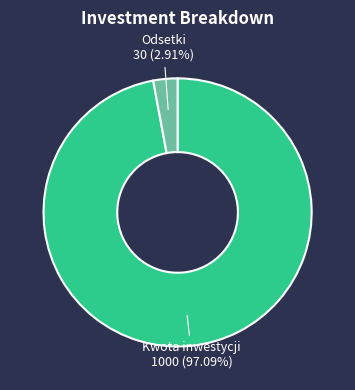

Is there a majority slice in this chart?

Yes